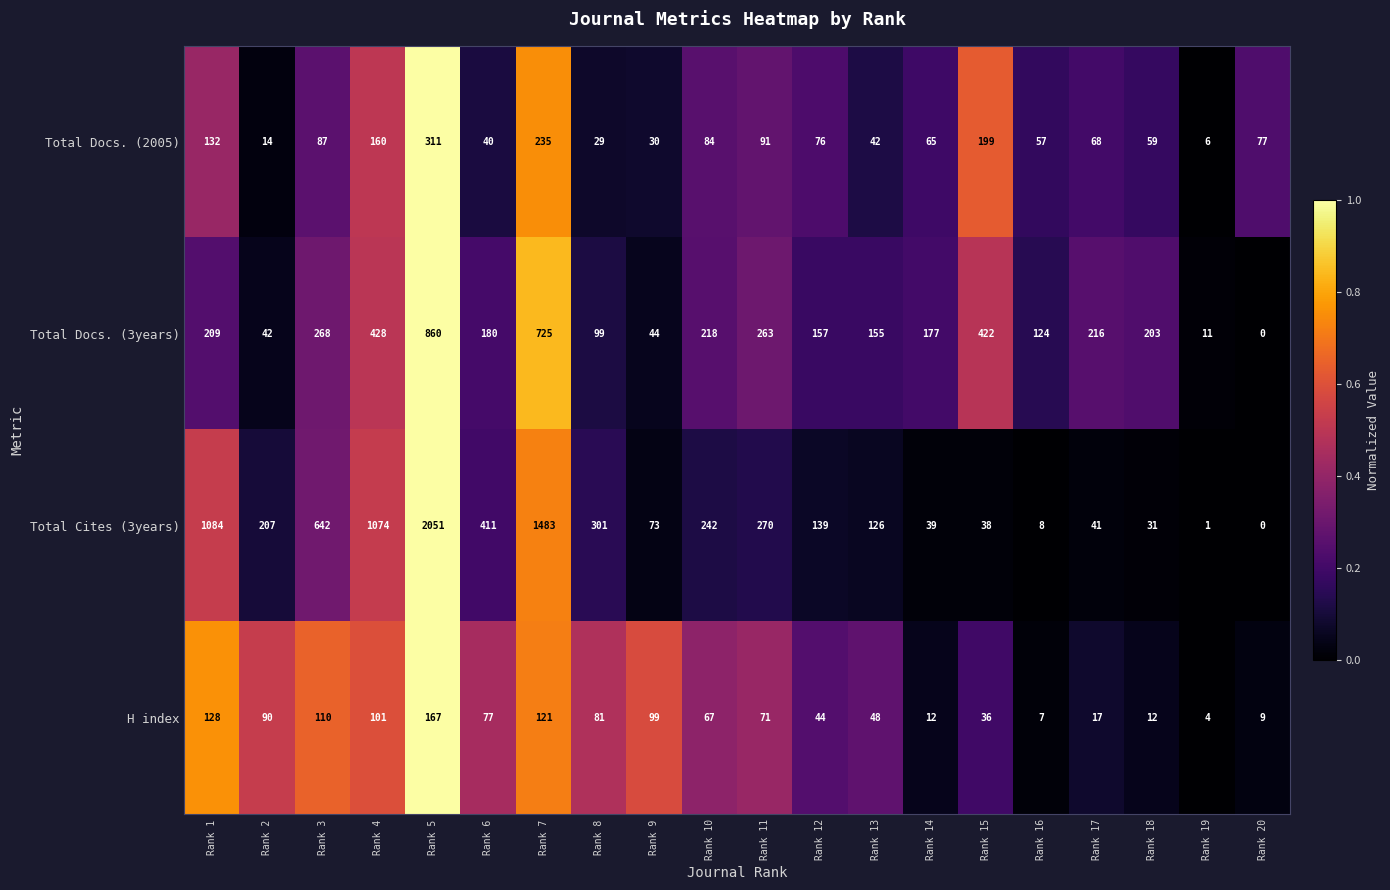

The H index series shows 12 at Rank 14. True or false?

True